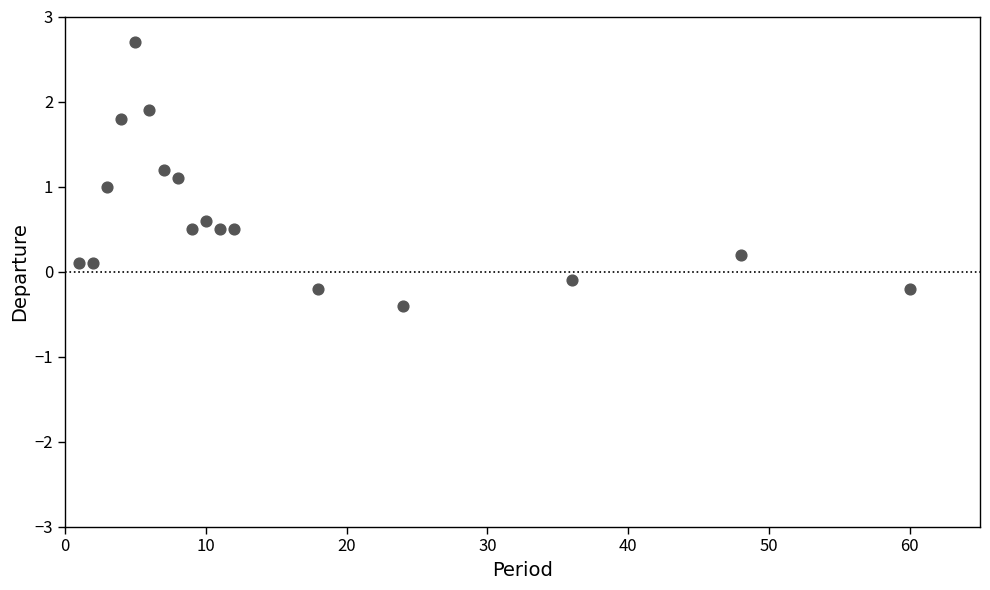

What is the range of X values (max minus min)?

59.0